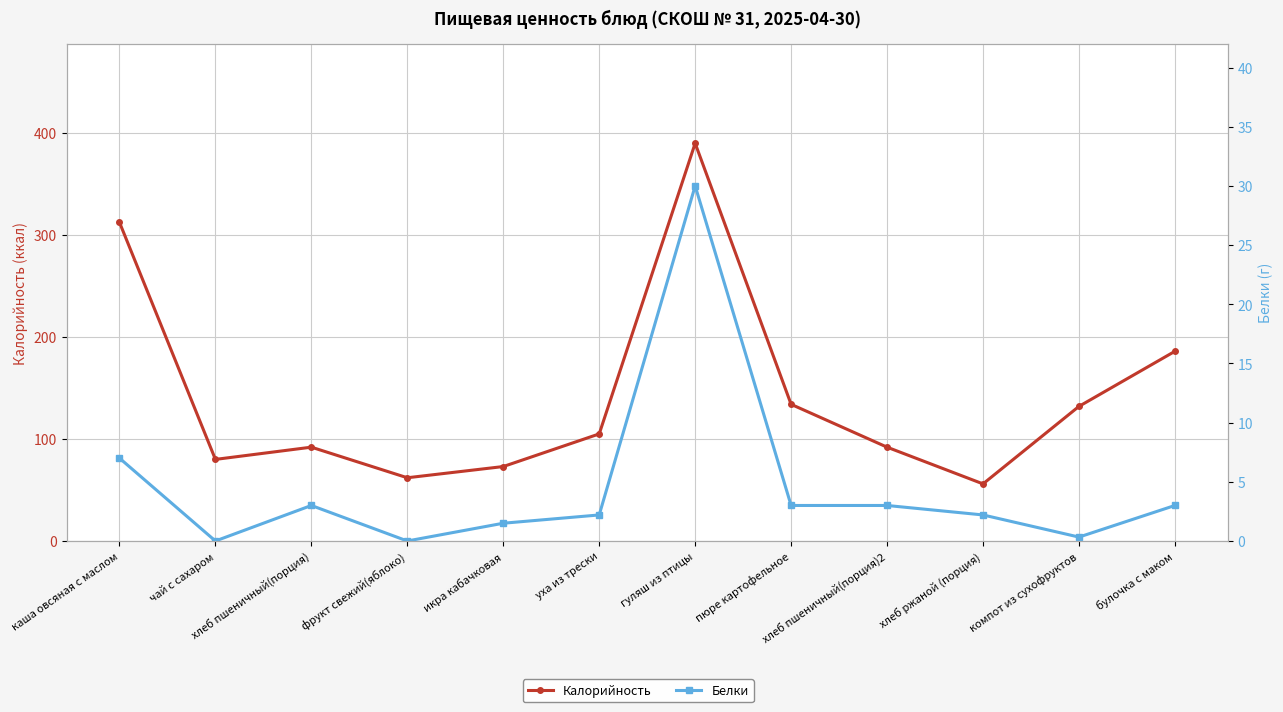

At how many categories does at least one series exceed 237?

2